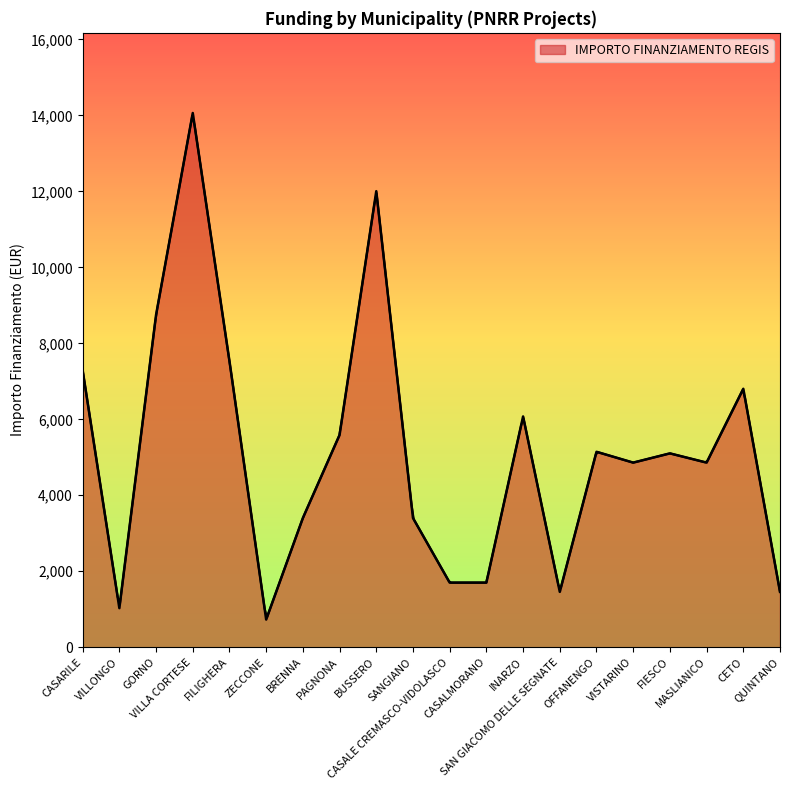

Reading left to right, what are all the values shown in this chart?

CASARILE=7290	VILLONGO=1029	GORNO=8748	VILLA CORTESE=14063	FILIGHERA=7533	ZECCONE=729	BRENNA=3402	PAGNONA=5589	BUSSERO=12005	SANGIANO=3402	CASALE CREMASCO-VIDOLASCO=1701	CASALMORANO=1701	INARZO=6075	SAN GIACOMO DELLE SEGNATE=1458	OFFANENGO=5145	VISTARINO=4860	FIESCO=5103	MASLIANICO=4860	CETO=6804	QUINTANO=1458